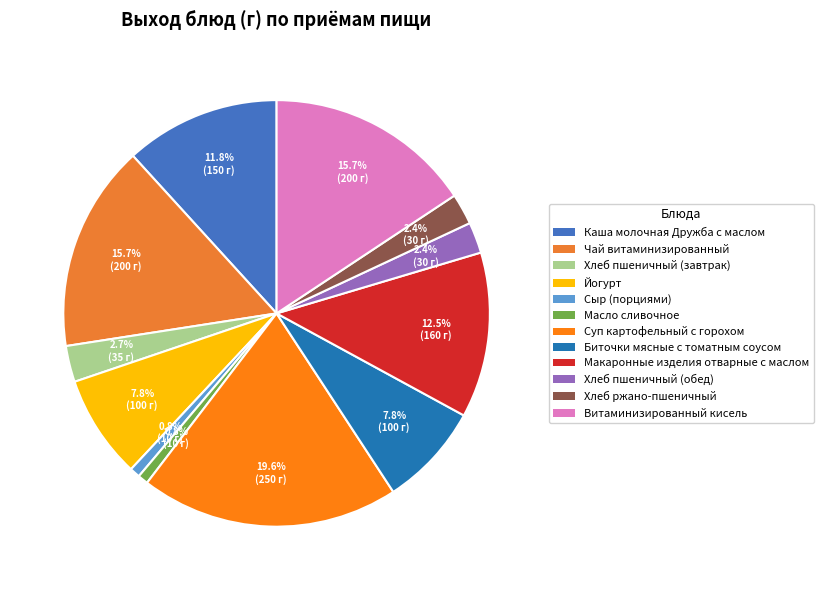

Does Каша молочная Дружба с маслом represent more than half of the total?

No